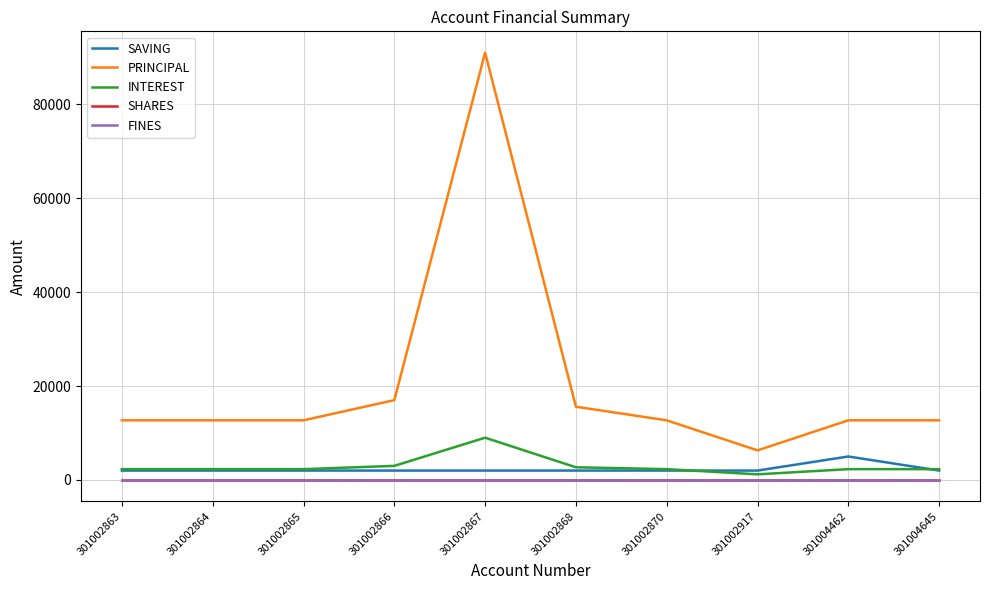

True or false: PRINCIPAL and SHARES cross at least once.

False